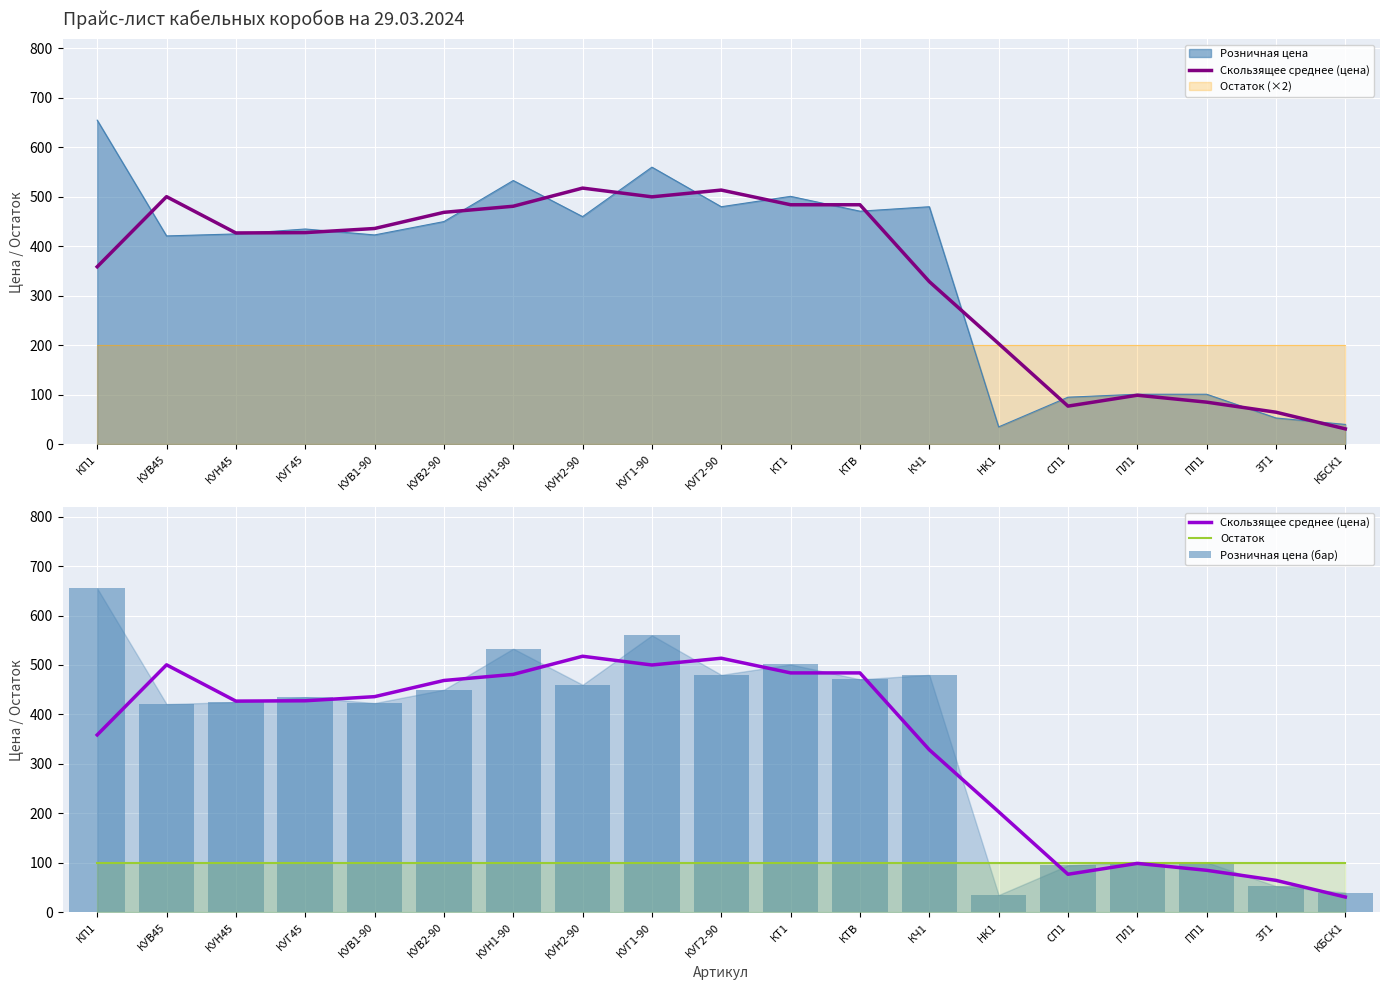

What is the total value across all series at КУН45?

952.0